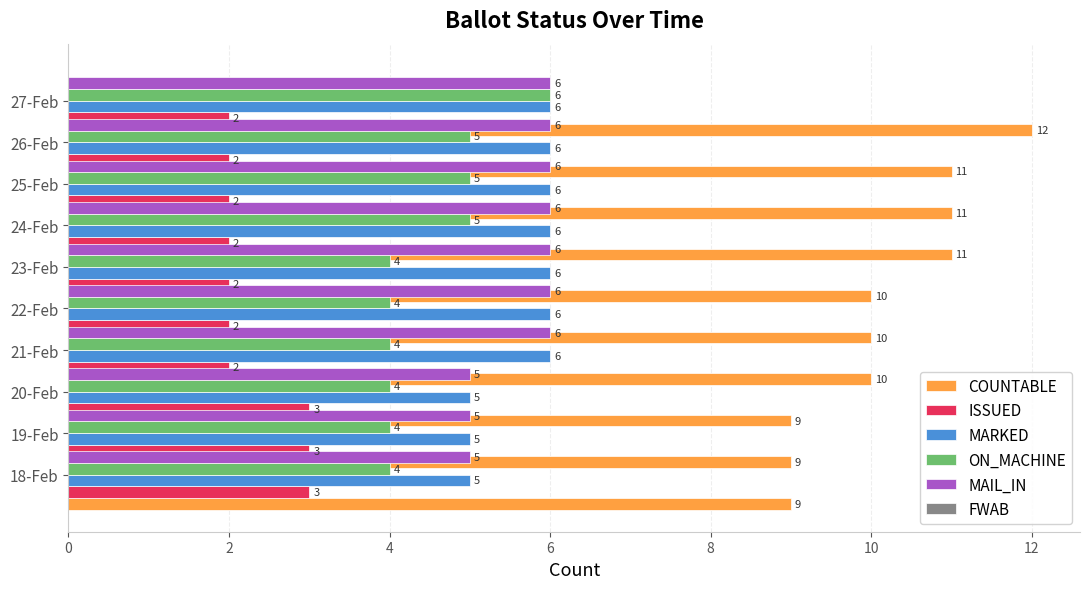

What is the difference between the MAIL_IN values at 21-Feb and 18-Feb?

1.0